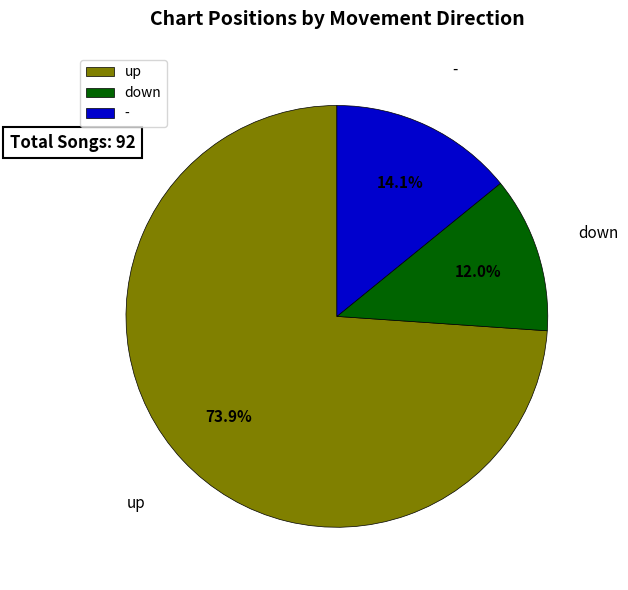

How many slices are in this pie chart?

3